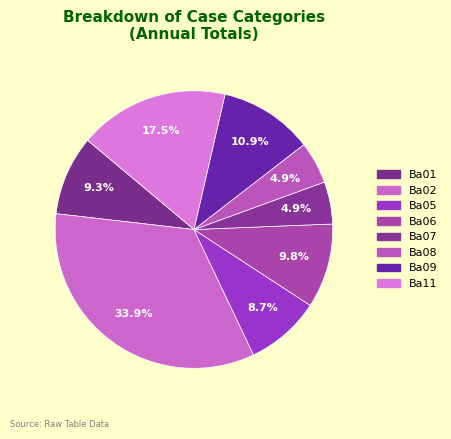

How many segments does this pie chart have?

8